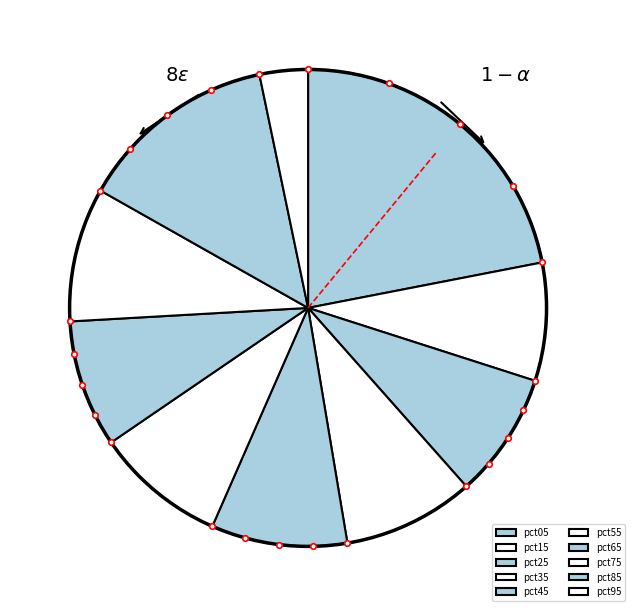

To the nearest percent, what is the combined percentage of pct95 and pct45?

12%